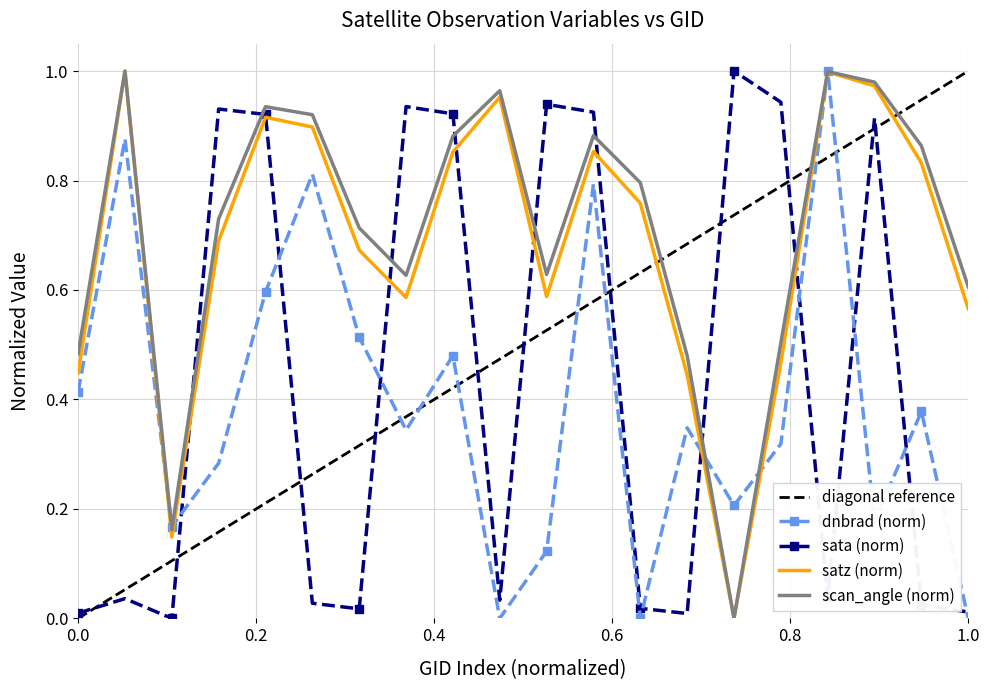

What is the maximum value for sata_norm?

1.0